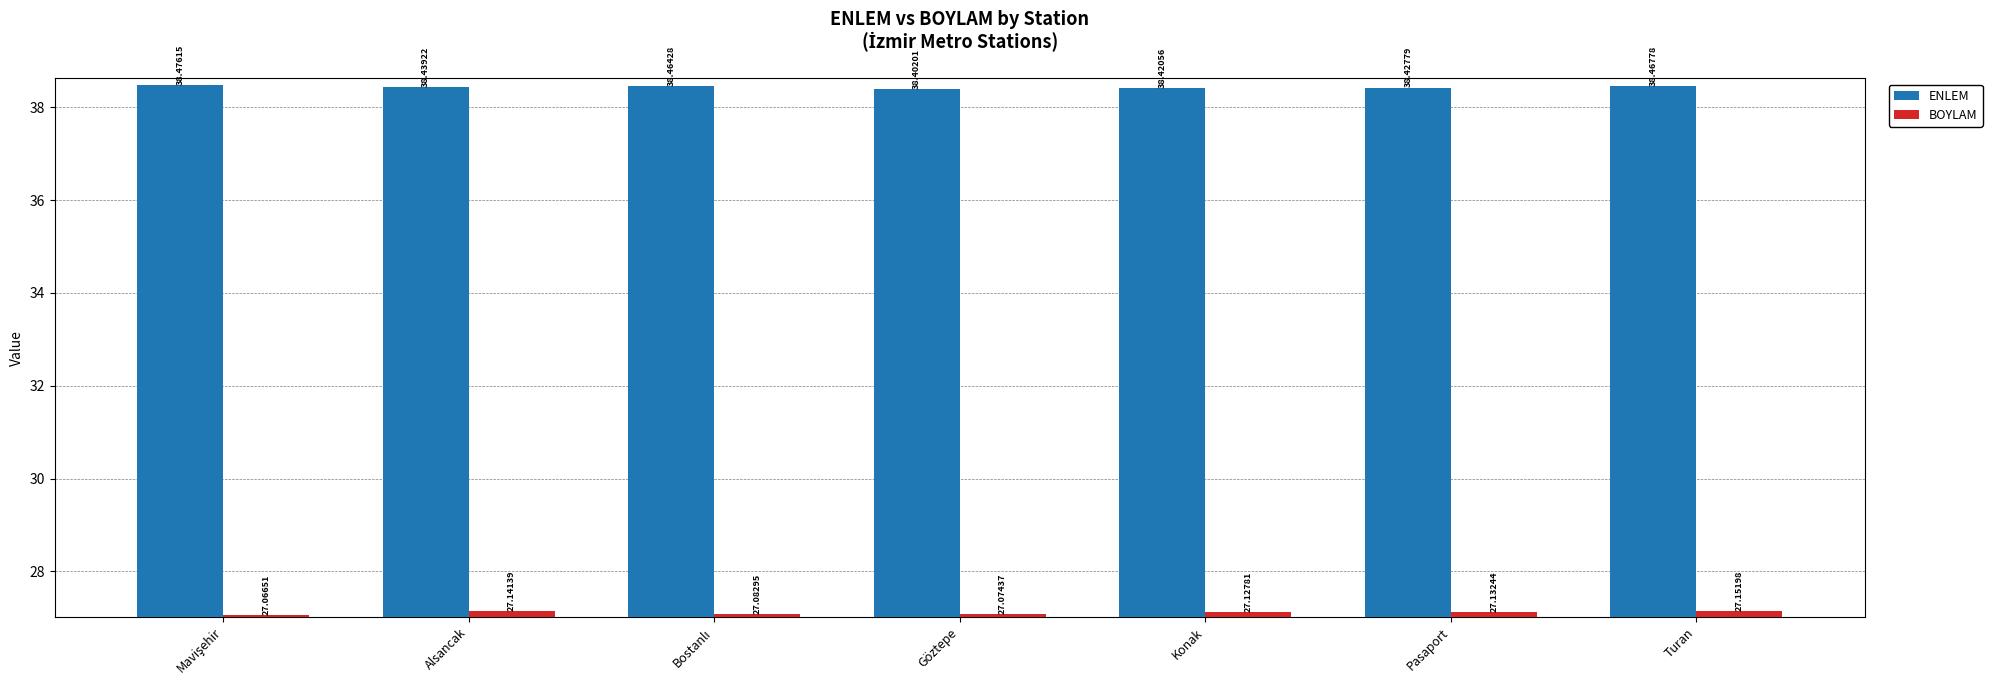

What is the difference between the highest and lowest values at Konak?

11.3